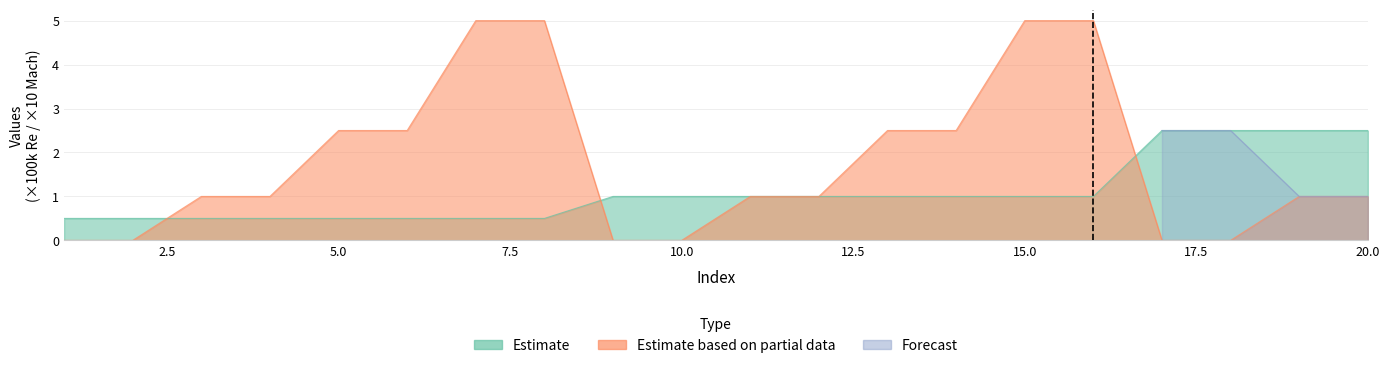

What is the value of the Estimate point at the 14th from the left?

1.0